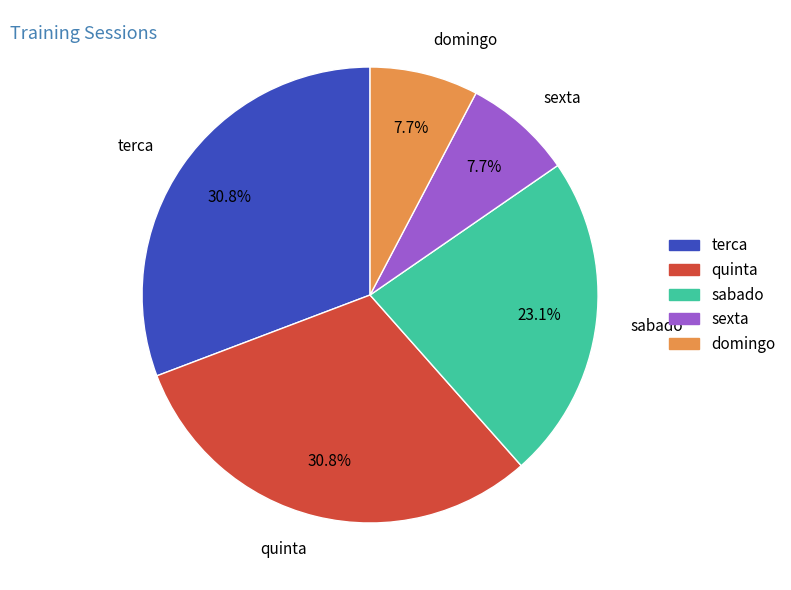

Does quinta represent more than half of the total?

No